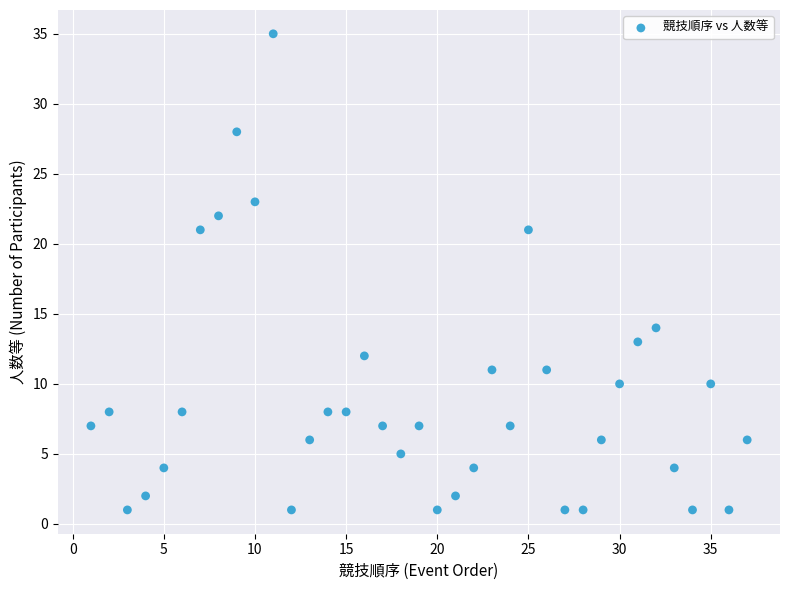

What is the range of Y values (max minus min)?

34